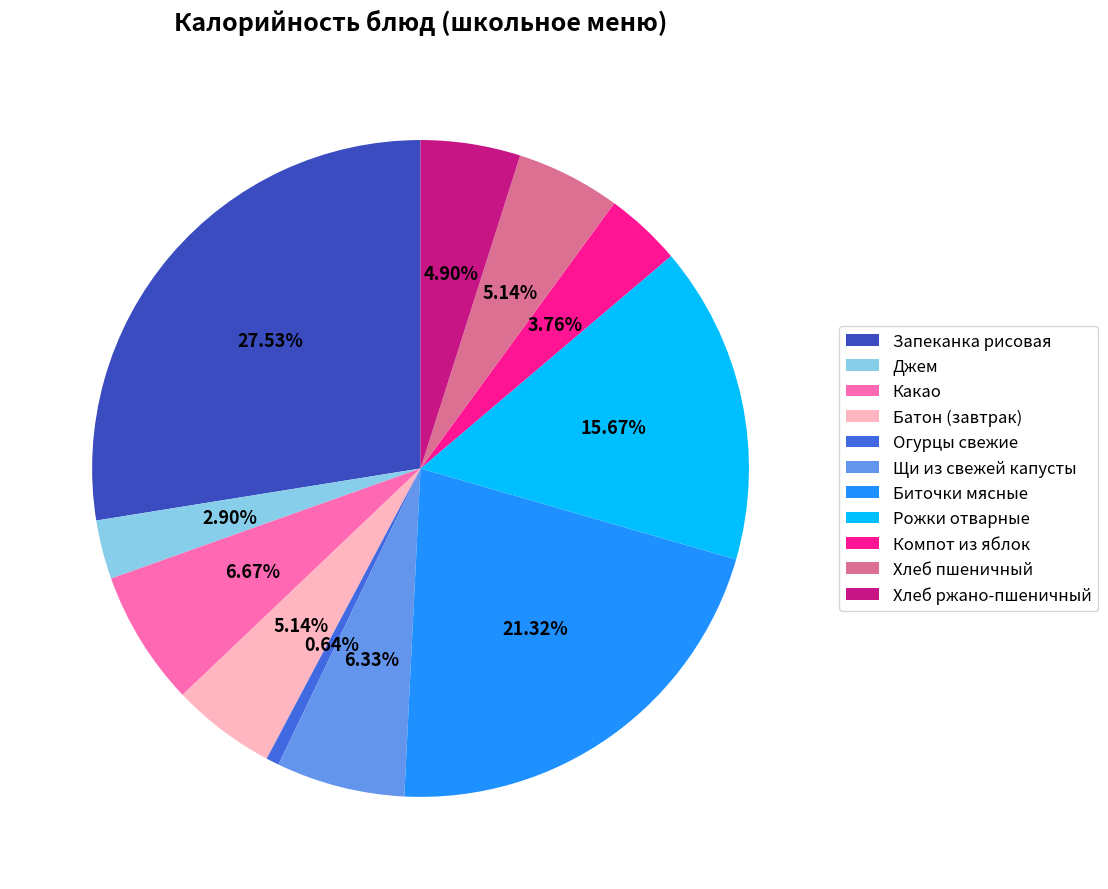

What is the largest slice in the pie chart?

Запеканка рисовая